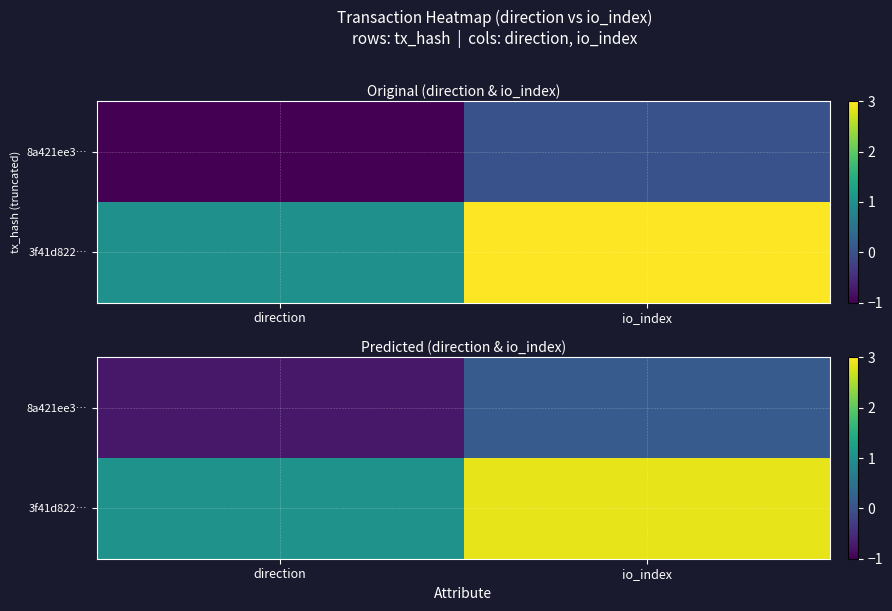

Rank the series by their maximum value, from lowest to highest.

8a421ee3…, 3f41d822…